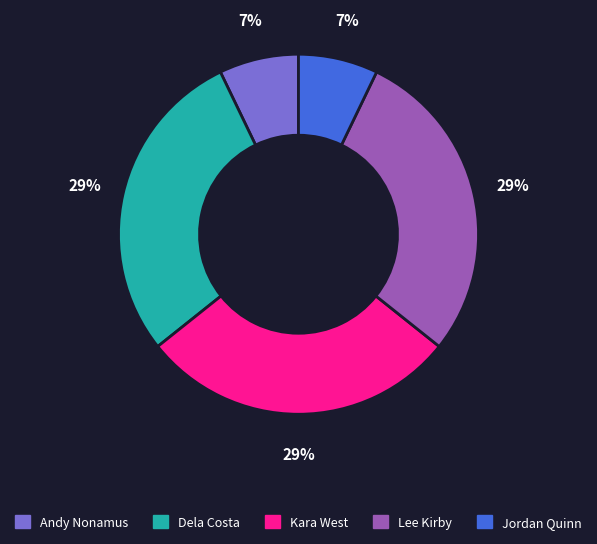

What is the ratio of the value at Andy Nonamus to the value at Jordan Quinn?

1.0